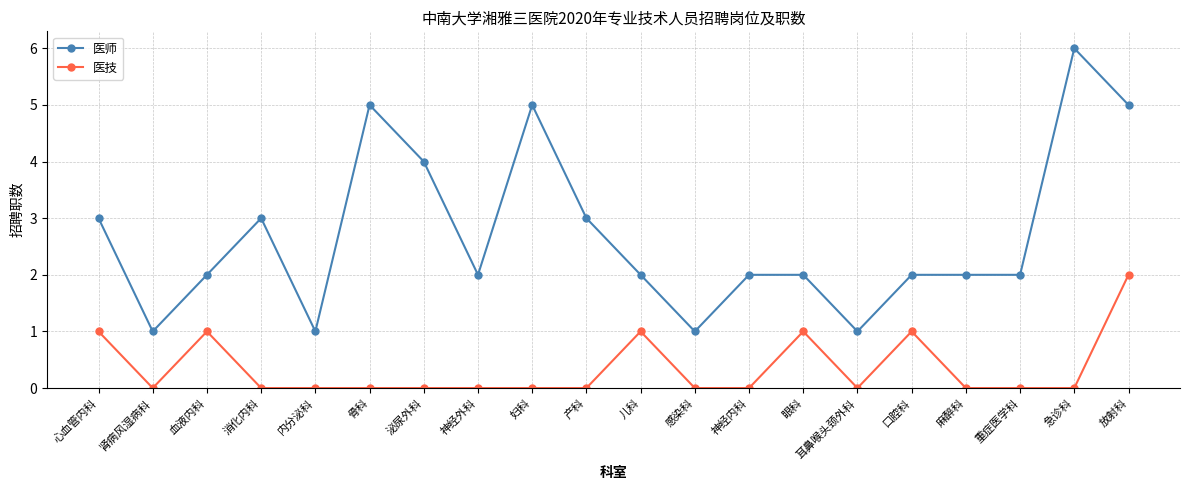

What is the difference between the highest and lowest values at 神经内科?

2